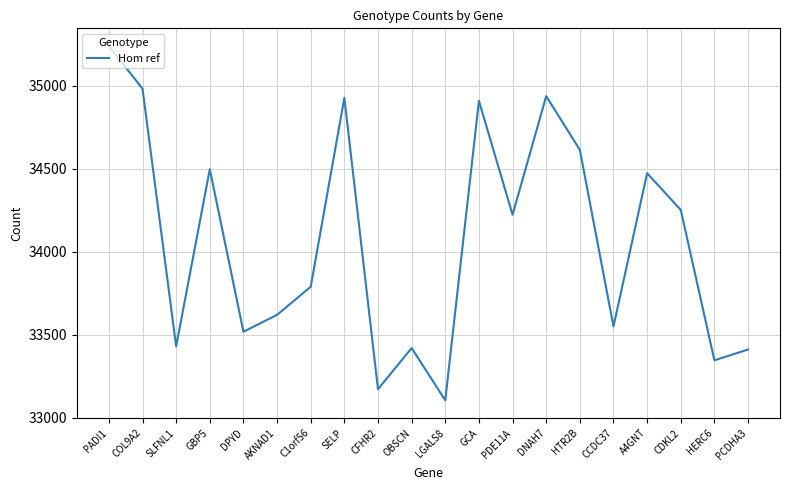

What is the maximum value shown in the chart?

35238